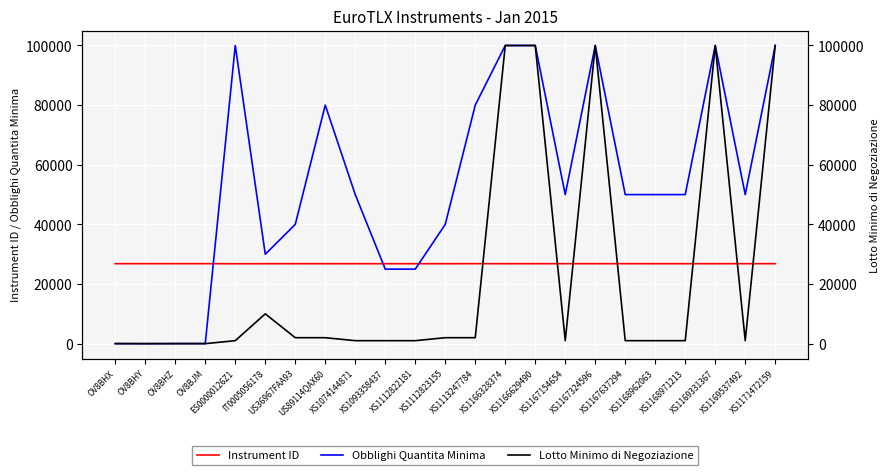

True or false: Obblighi Quantita Minima and Lotto Minimo di Negoziazione cross at least once.

False